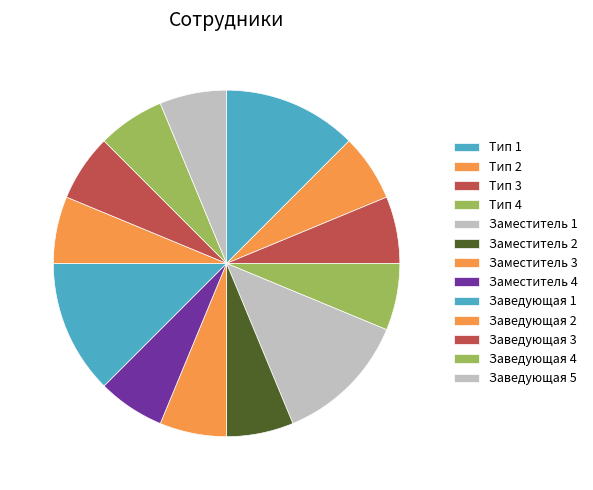

Approximately how many times larger is the value at Заведующая 3 compared to Тип 2?

1.0